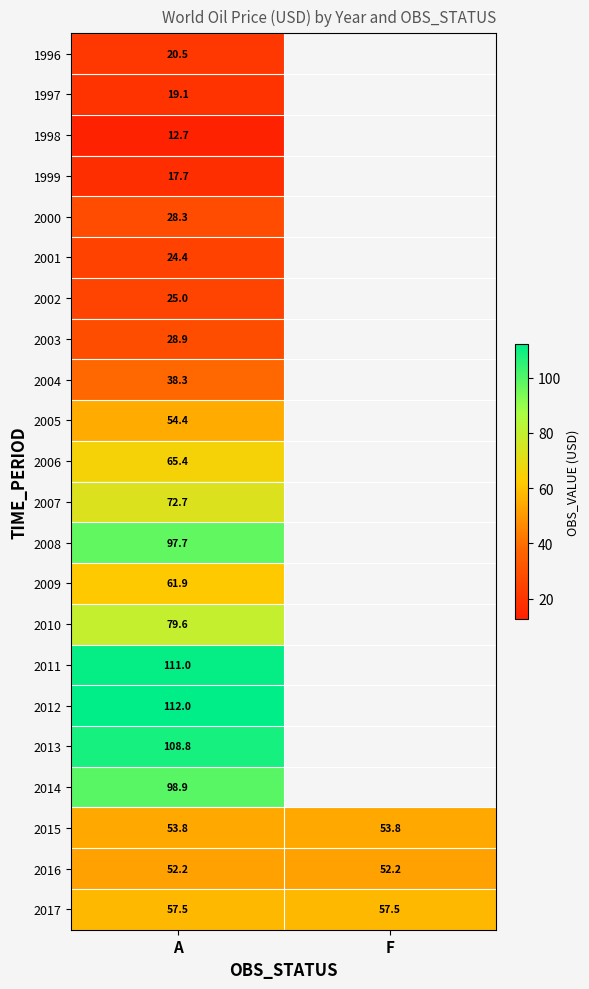

What is the minimum value for 2017?

57.5